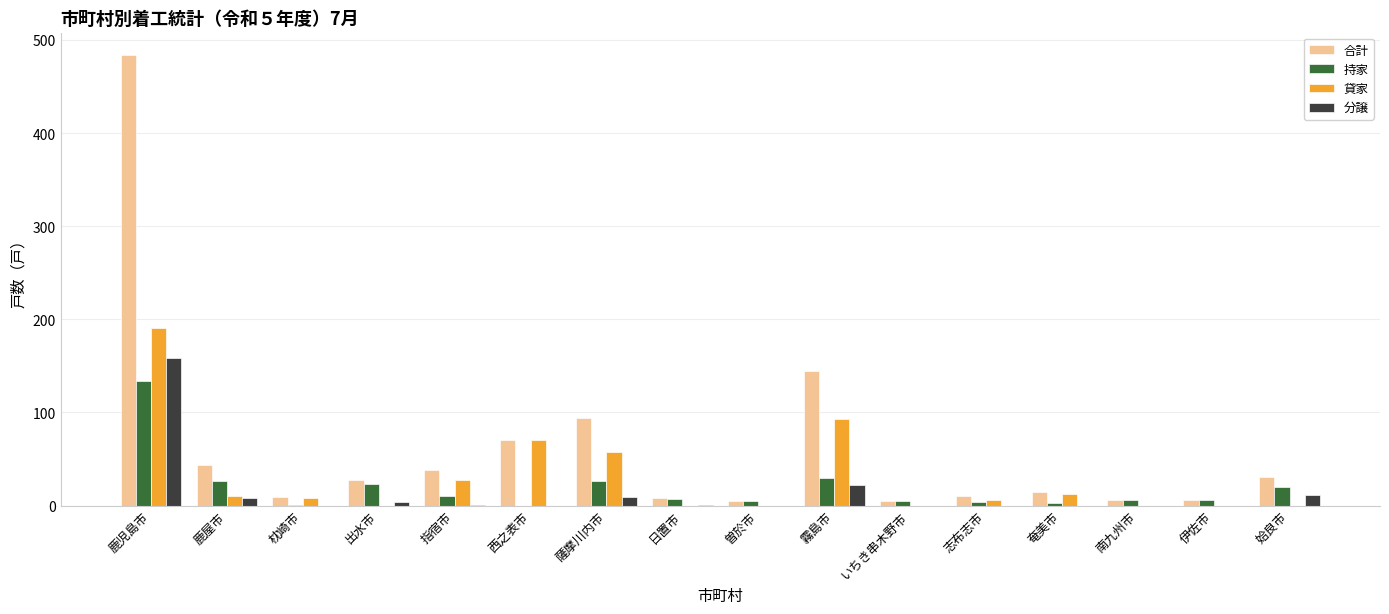

Does the chart contain stacked bars?

No